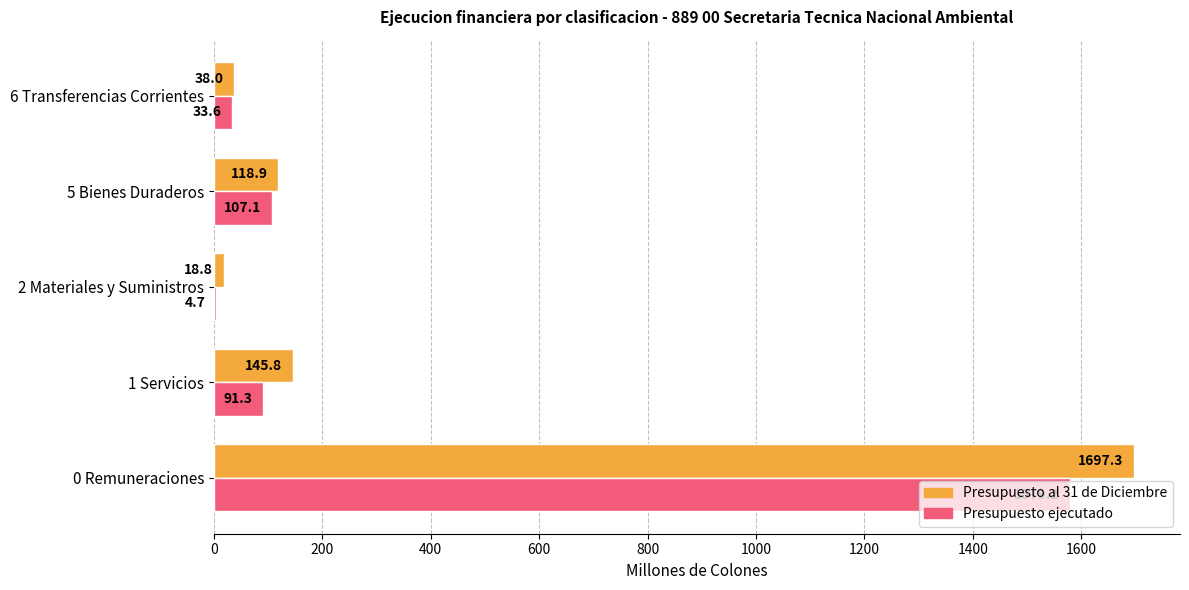

At which category does the chart reach its peak across all series?

0 Remuneraciones